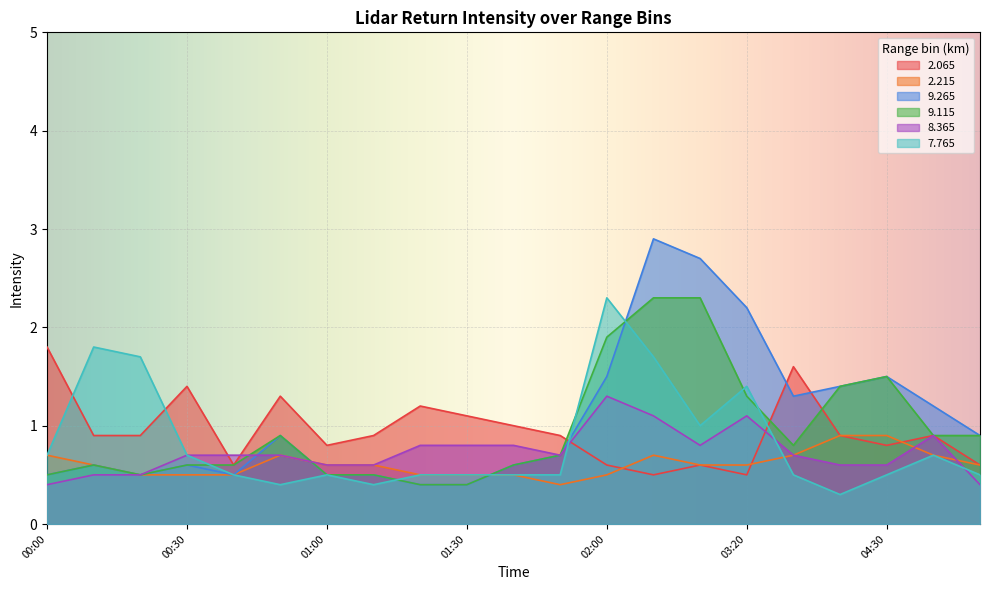

Is it true that 2.215 equals 0.6 at 04:50?

True